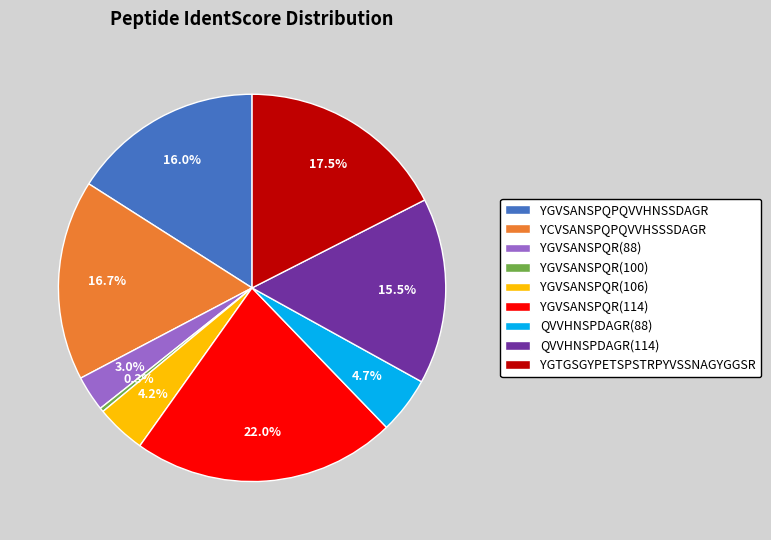

What is the ratio of the value at YGVSANSPQR(106) to the value at YGVSANSPQR(88)?

1.4